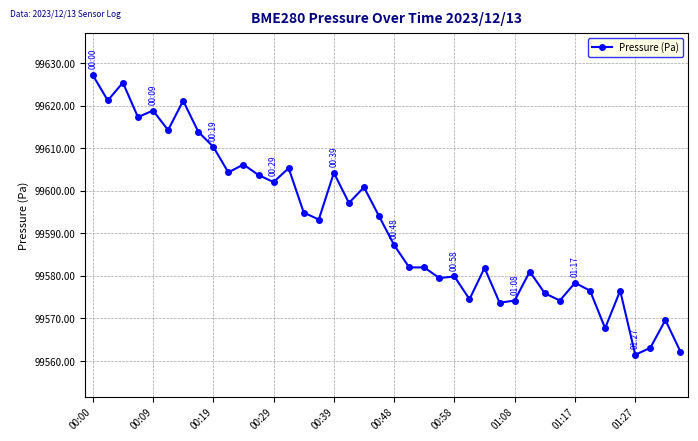

True or false: the data has more than 0 interior local peaks.

True